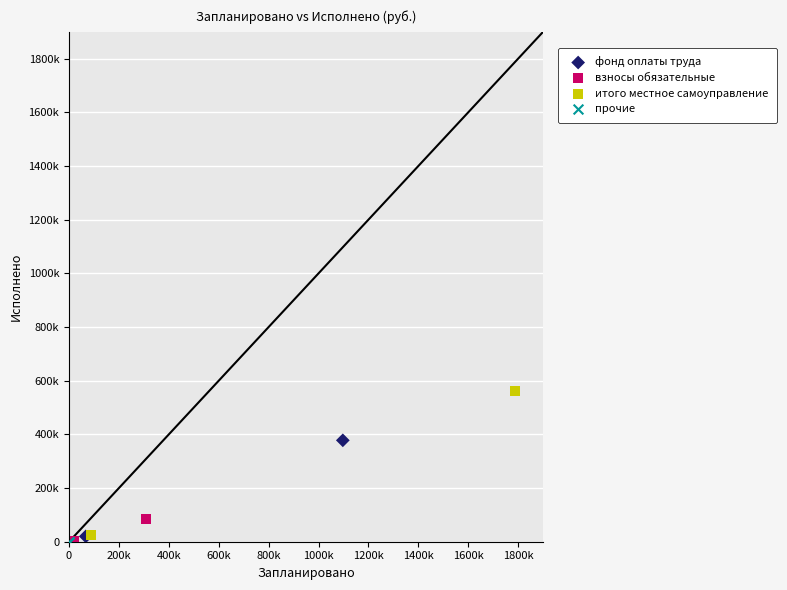

What are all the series names shown in the legend?

фонд оплаты труда, взносы обязательные, итого местное самоуправление, прочие